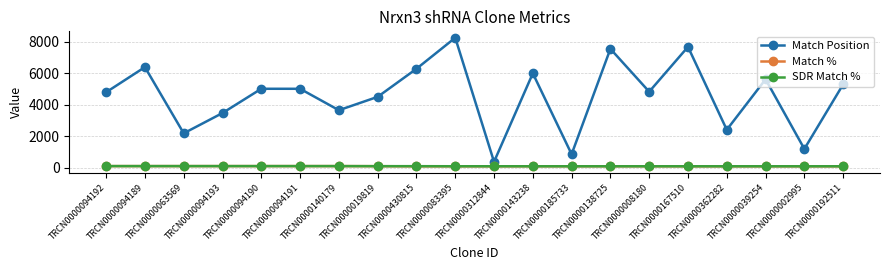

What is the value of the Match Position point at the 13th from the left?

856